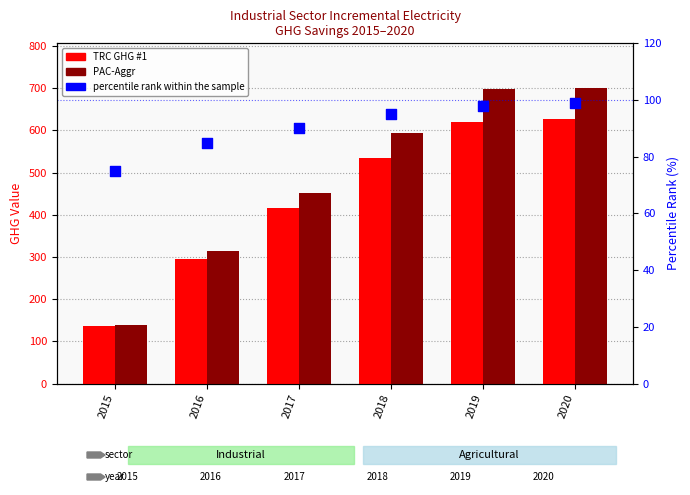

At how many categories does at least one series exceed 172?

5